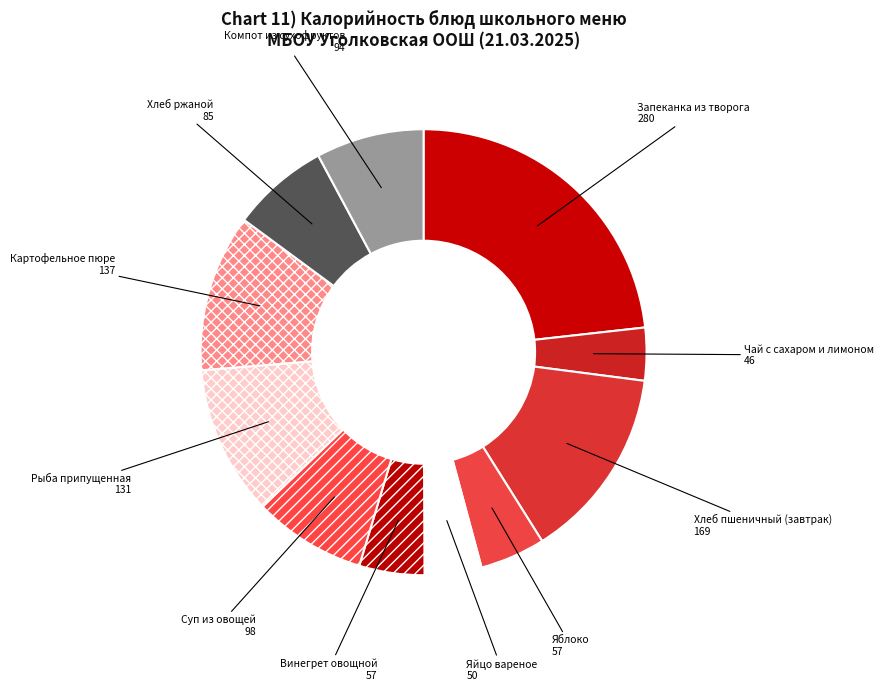

Does Винегрет овощной represent more than half of the total?

No